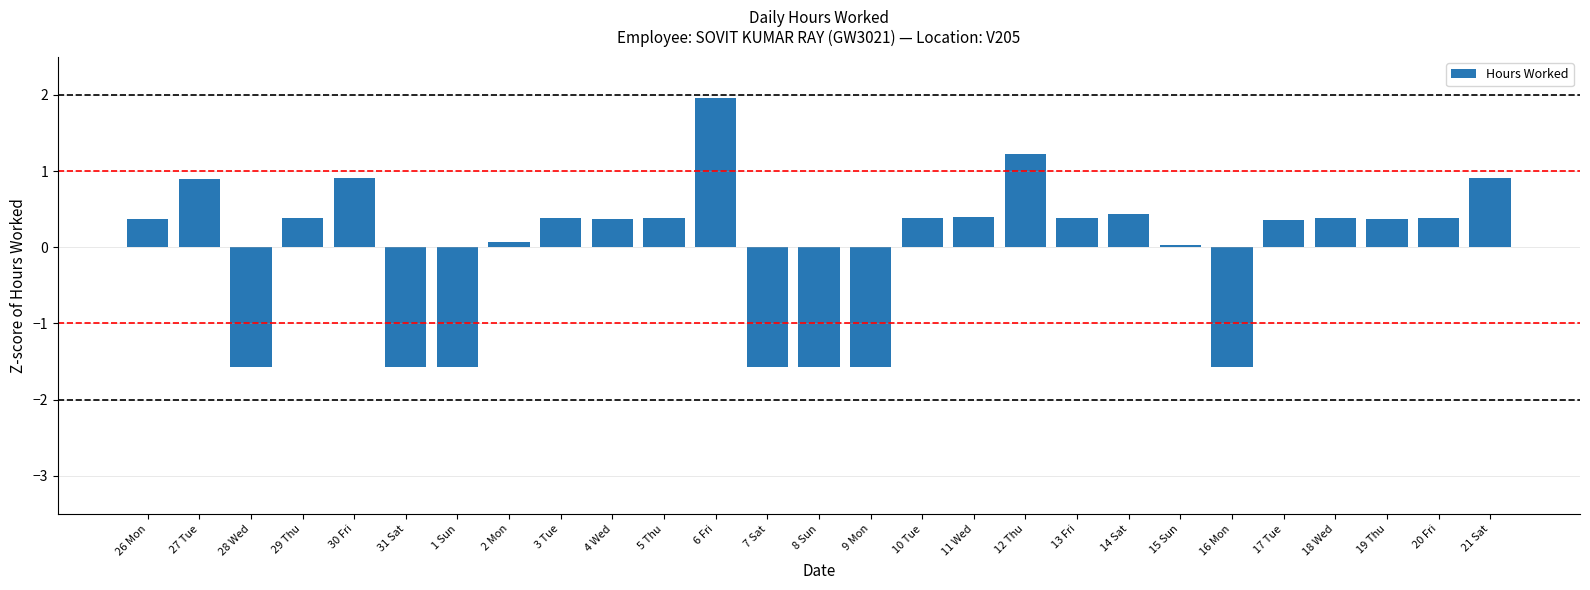

How many positive values are there?

20